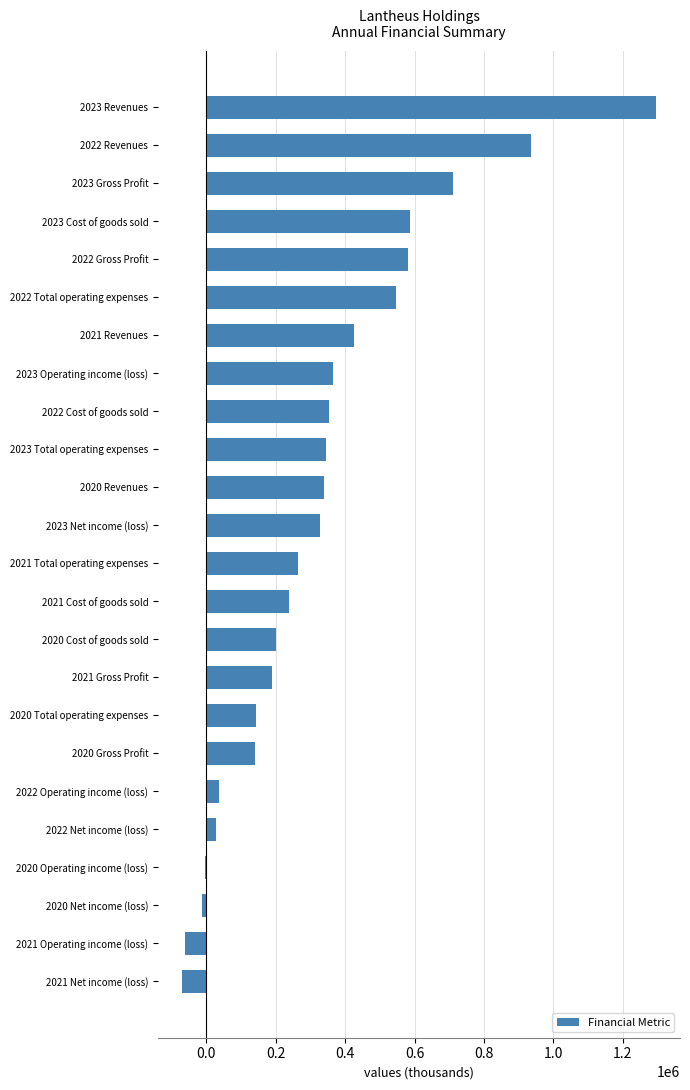

What is the greatest value displayed?

1296429